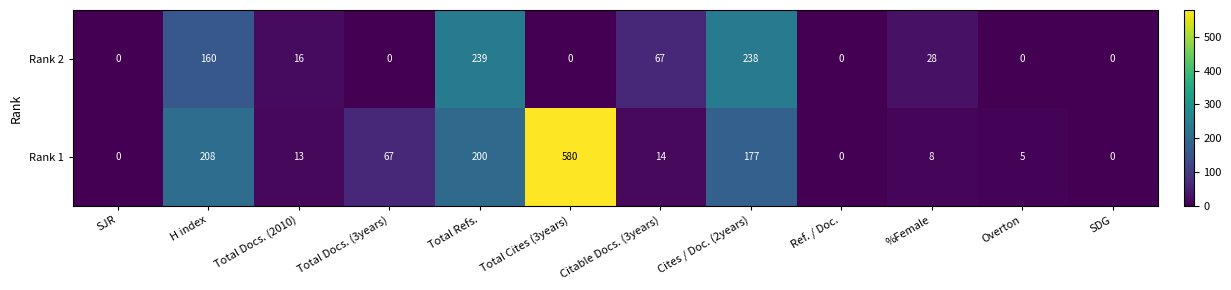

What is the maximum value for Rank 2?

239